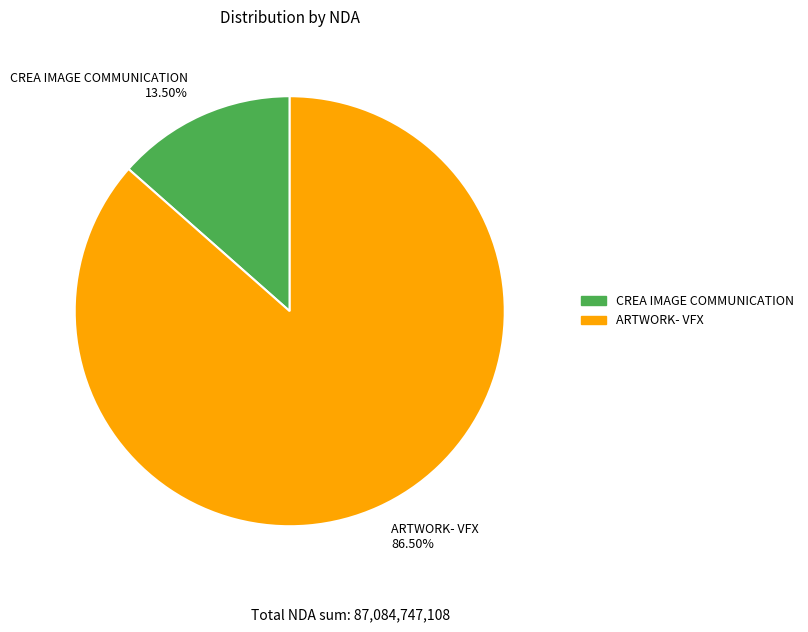

Which has a higher value, CREA IMAGE COMMUNICATION or ARTWORK- VFX?

ARTWORK- VFX